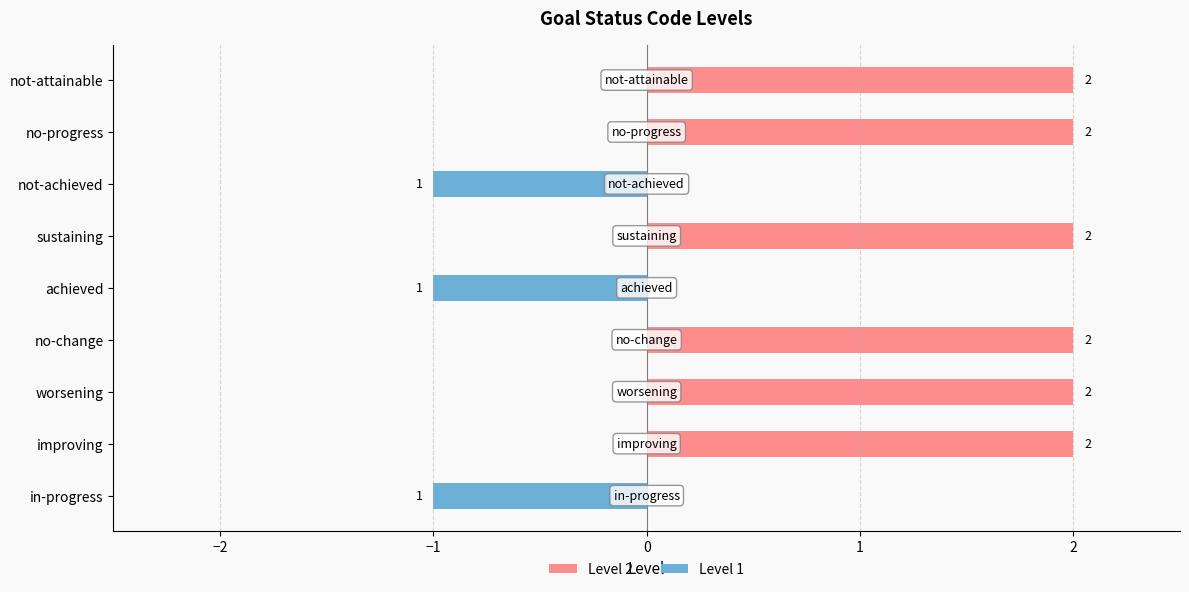

At how many categories does at least one series exceed 0?

6